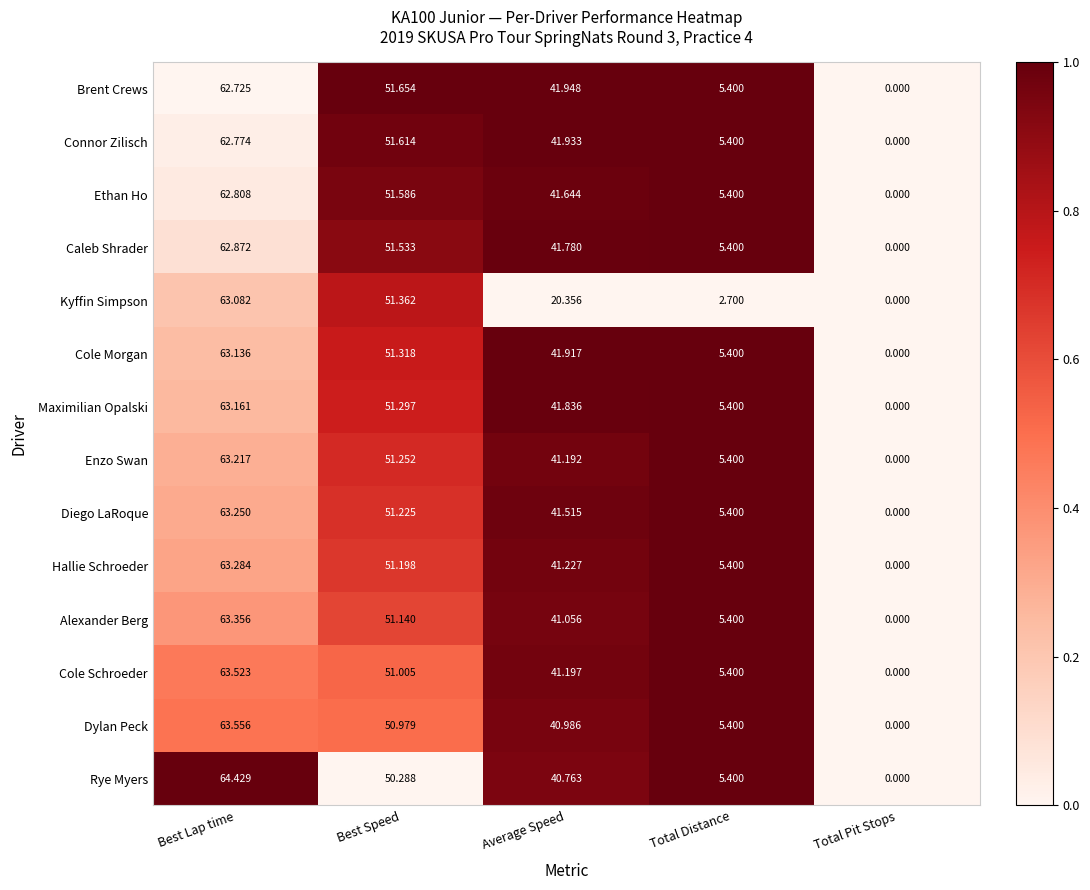

Which series has the largest range (max minus min)?

Rye Myers